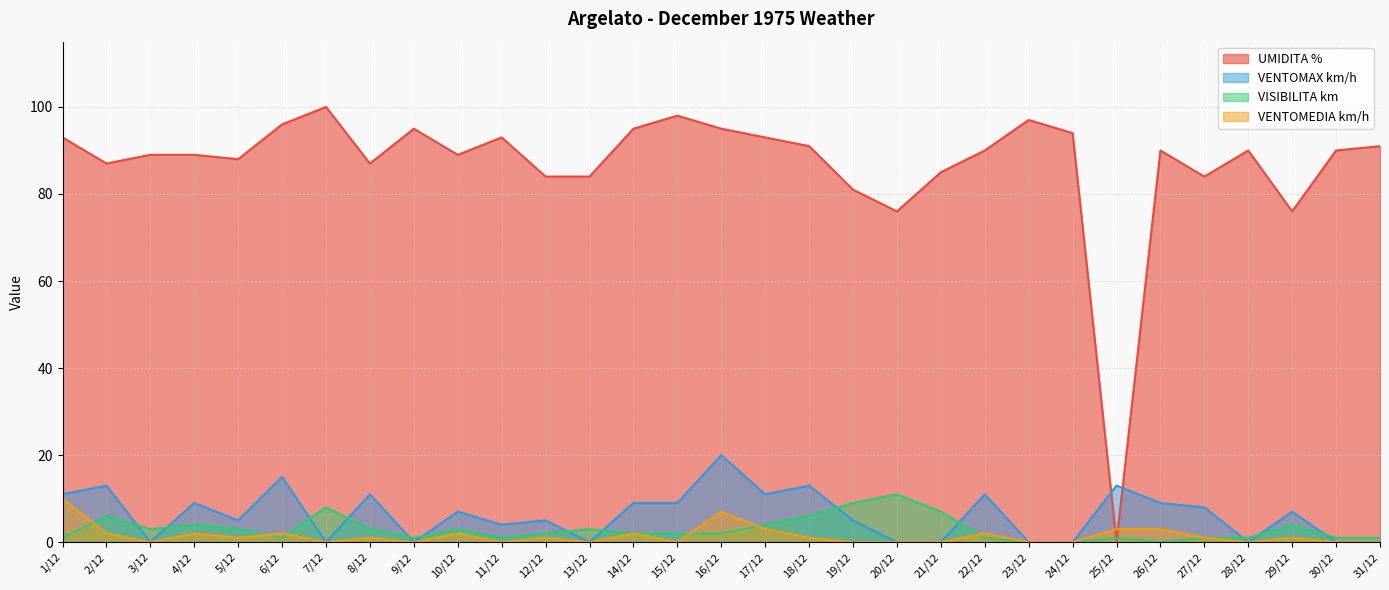

What is the value of the VENTOMEDIA km/h point at the 25th from the left?

3